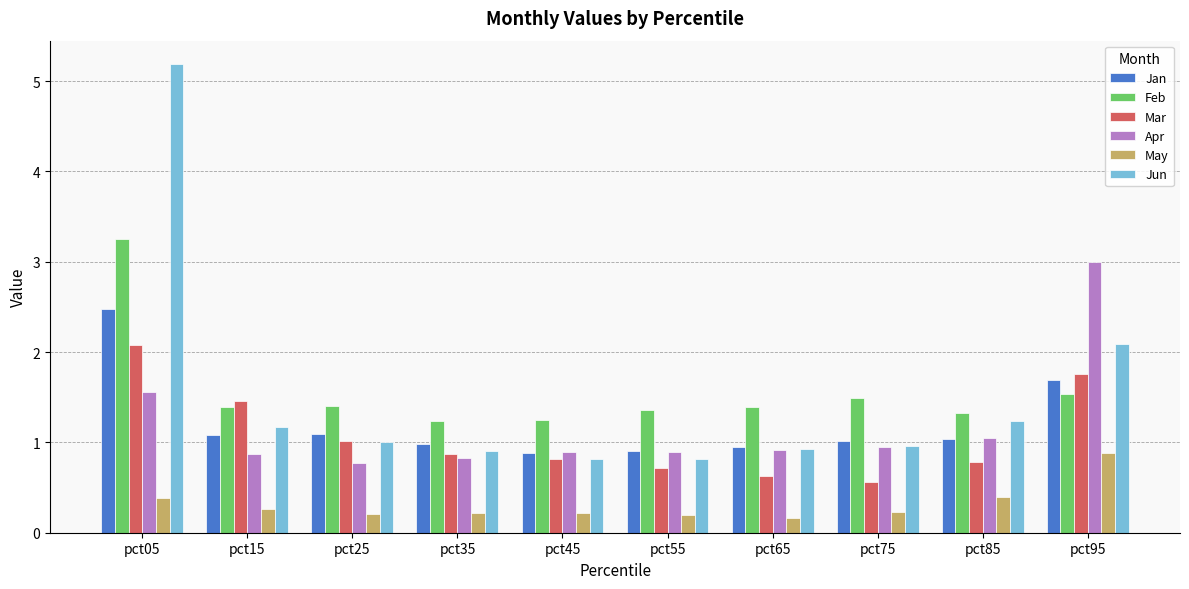

Between pct15 and pct25, which series saw the biggest shift?

Mar